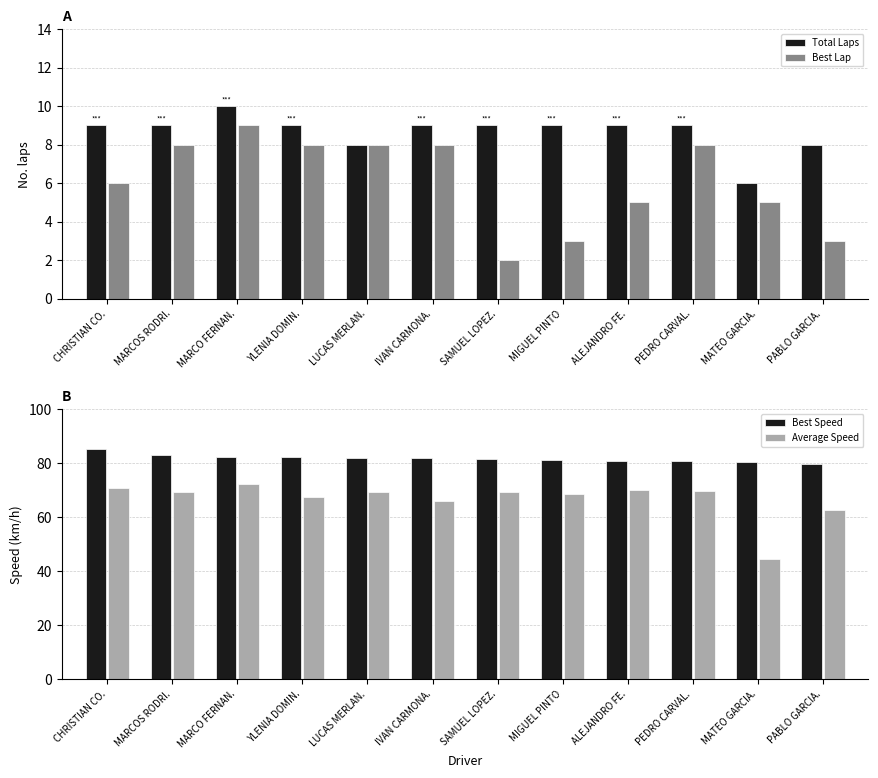

At which label does Best Speed reach its peak?

CHRISTIAN CO.